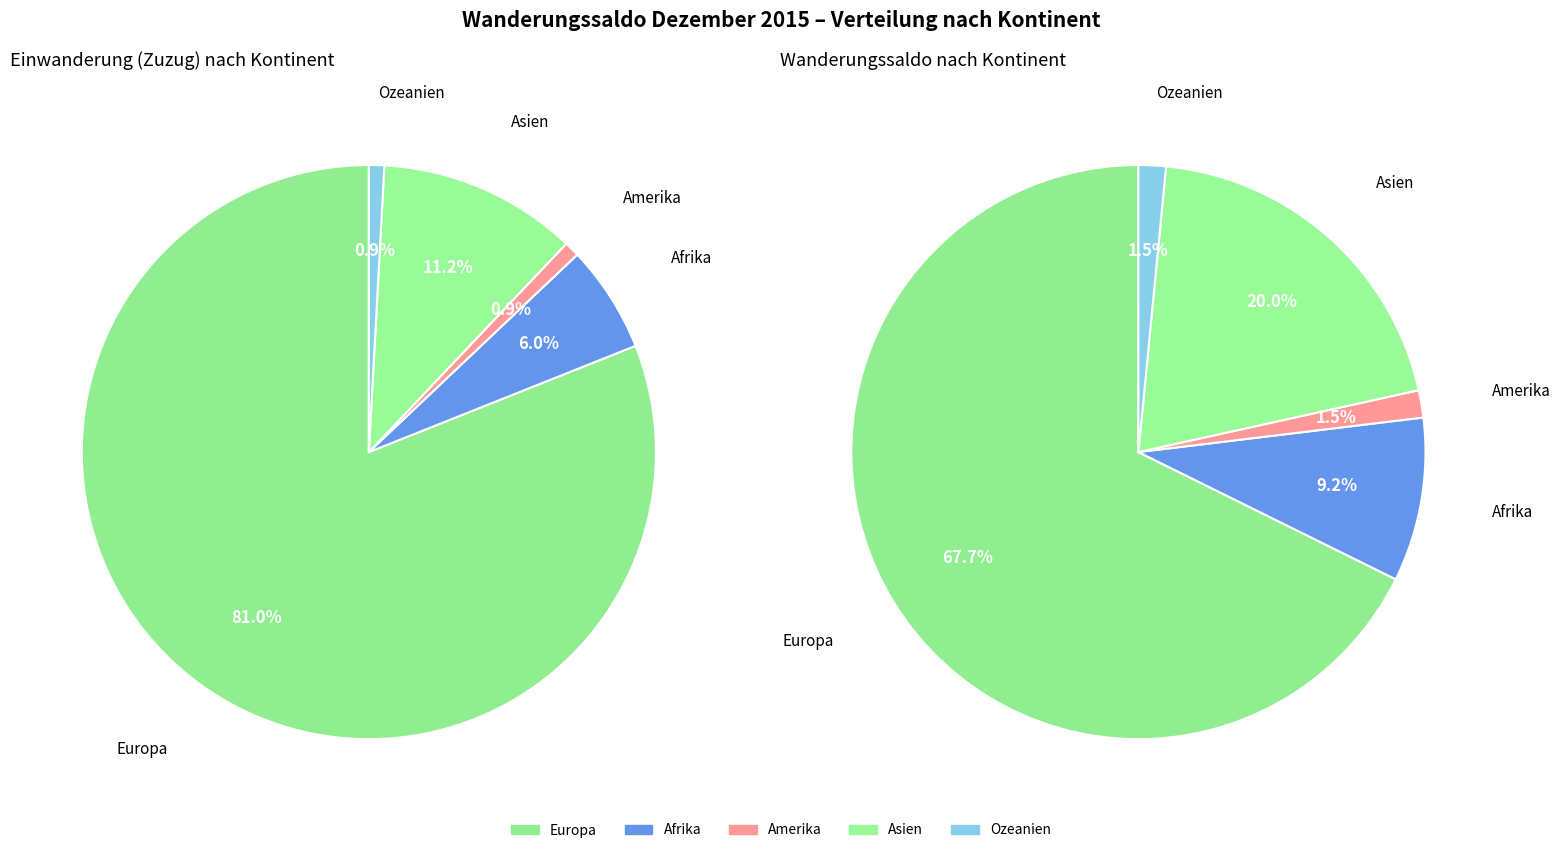

Which slice is the smallest?

Amerika